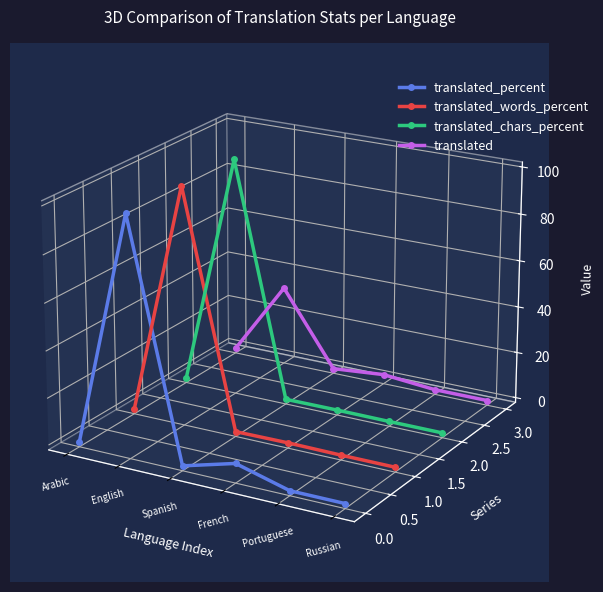

Between French and Spanish, which is larger?

French